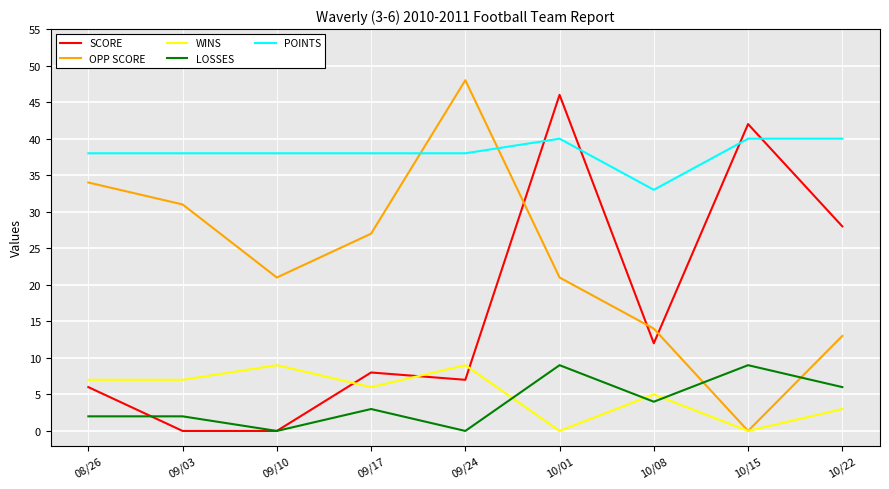

What is the difference between the SCORE values at 08/26 and 09/03?

6